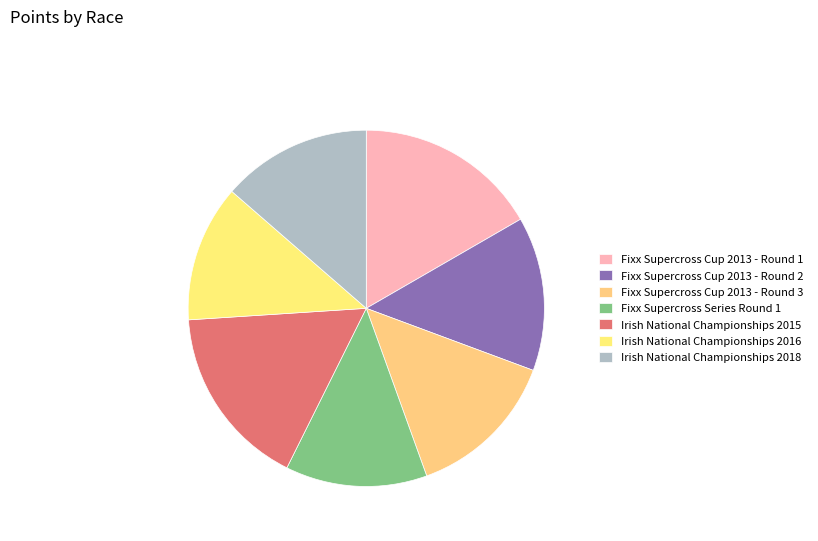

Between Fixx Supercross Cup 2013 - Round 3 and Irish National Championships 2015, which is larger?

Irish National Championships 2015